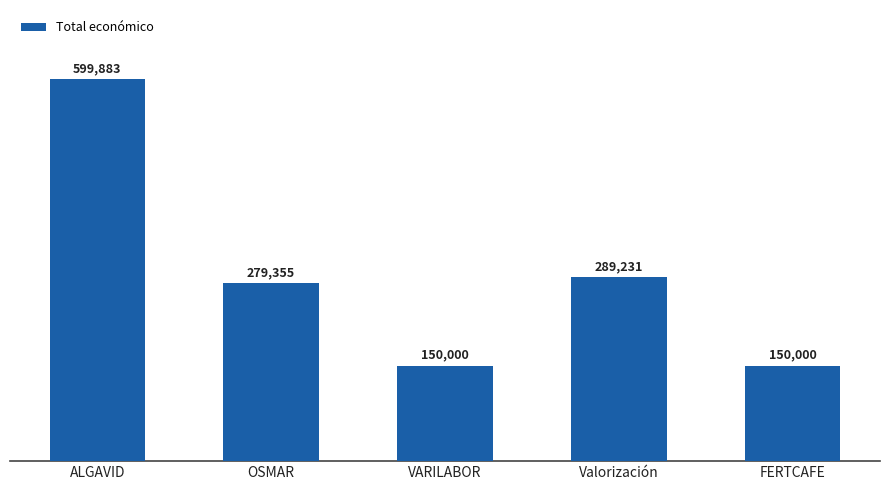

What is the difference between the maximum and minimum values?

449883